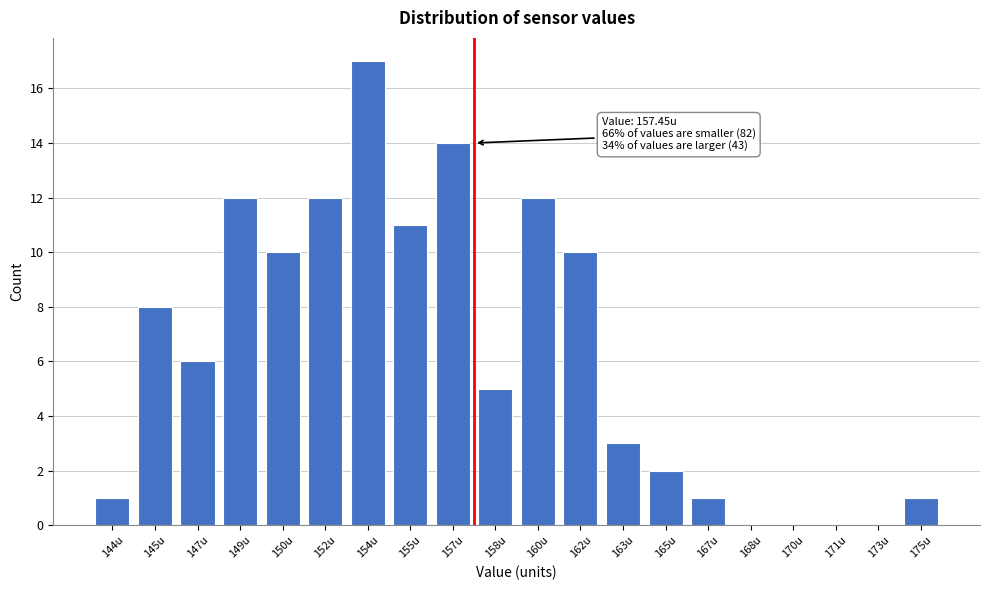

Reading left to right, what are all the values shown in this chart?

144u=1	145u=8	147u=6	149u=12	150u=10	152u=12	154u=17	155u=11	157u=14	158u=5	160u=12	162u=10	163u=3	165u=2	167u=1	168u=0	170u=0	171u=0	173u=0	175u=1